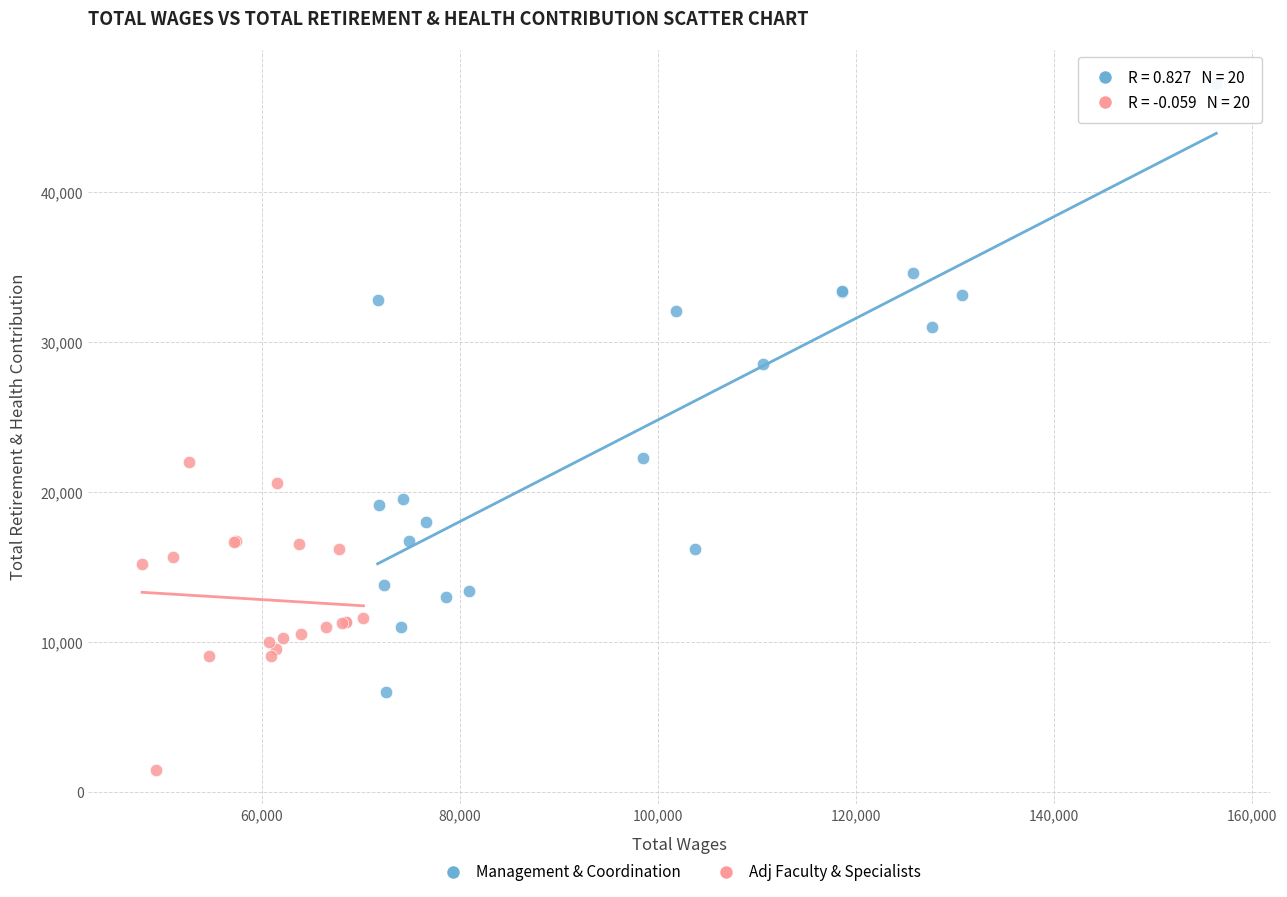

Which series contains the highest Y value?

Management & Coordination